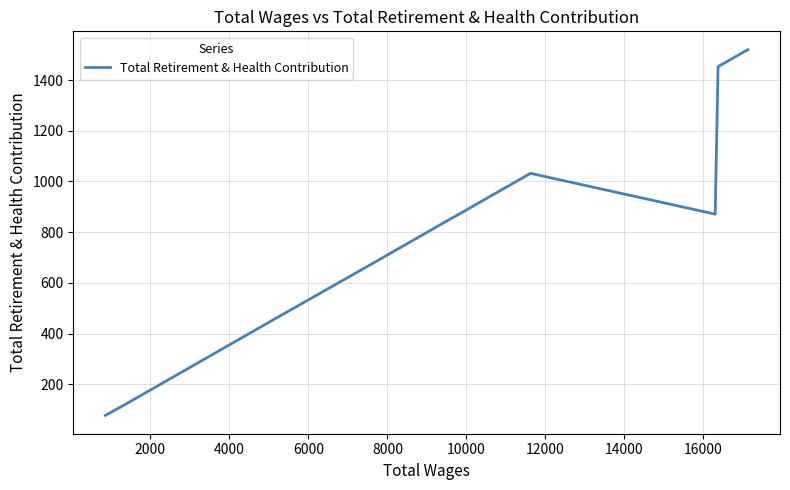

What is the difference between the maximum and minimum values?

1443